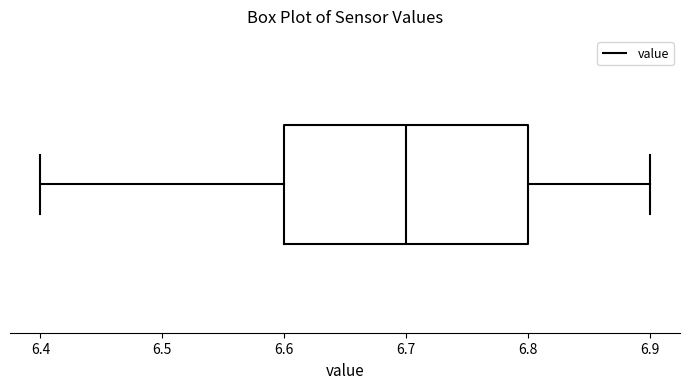

Transcribe this box plot: give where the median line is, the range the box spans, and where the two whiskers end, as read against the x-axis. The values are not printed on the chart, so give them approximately, as read against the axis.

median 6.7, box 6.6 to 6.8, whiskers 6.4 to 6.9